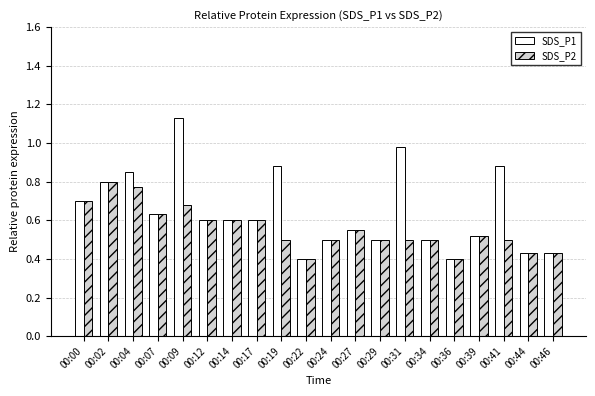

Rank the series by their maximum value, from highest to lowest.

SDS_P1, SDS_P2